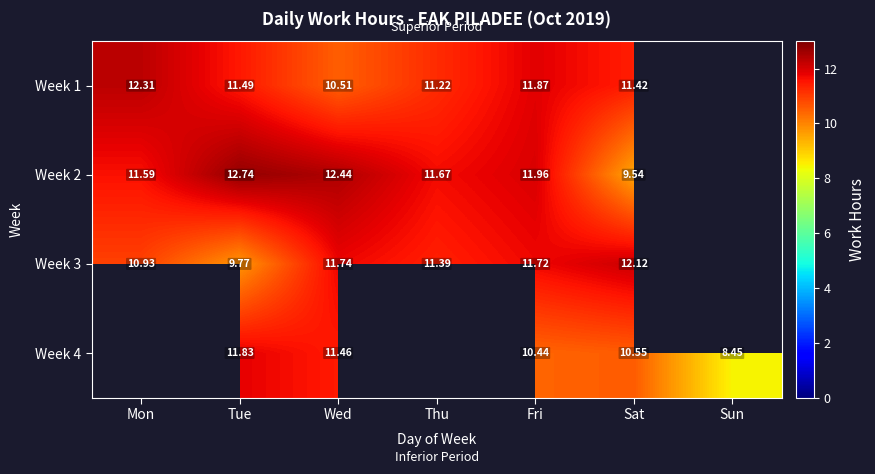

What is the spread (max minus min) of values at Wed?

1.9